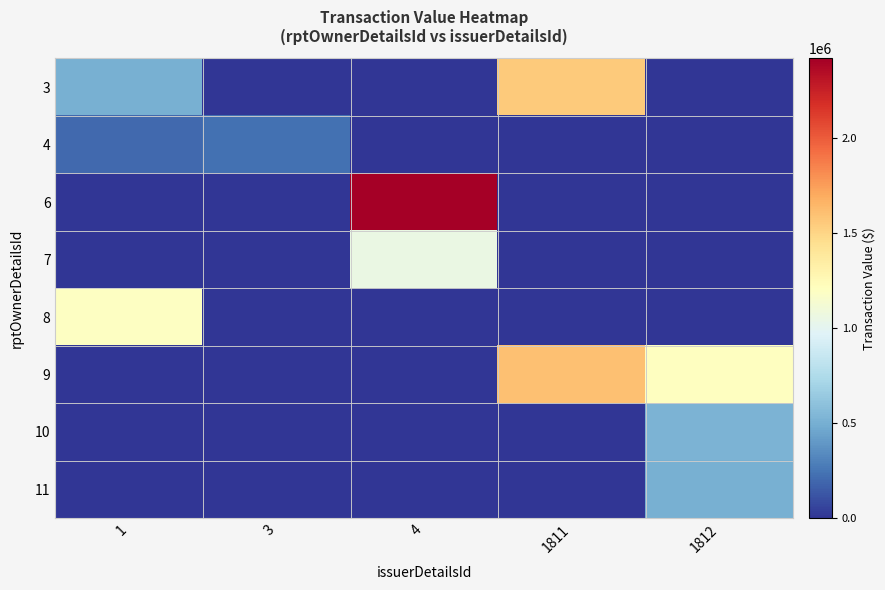

Reading left to right, extract all data points from this chart.

3: 1=504697	3=0	4=0	1811=1554600	1812=0
4: 1=201481	3=232331	4=0	1811=0	1812=0
6: 1=0	3=0	4=2420700	1811=0	1812=0
7: 1=0	3=0	4=1050000	1811=0	1812=0
8: 1=1200000	3=0	4=0	1811=0	1812=0
9: 1=0	3=0	4=0	1811=1605805	1812=1205705
10: 1=0	3=0	4=0	1811=0	1812=525644
11: 1=0	3=0	4=0	1811=0	1812=504697